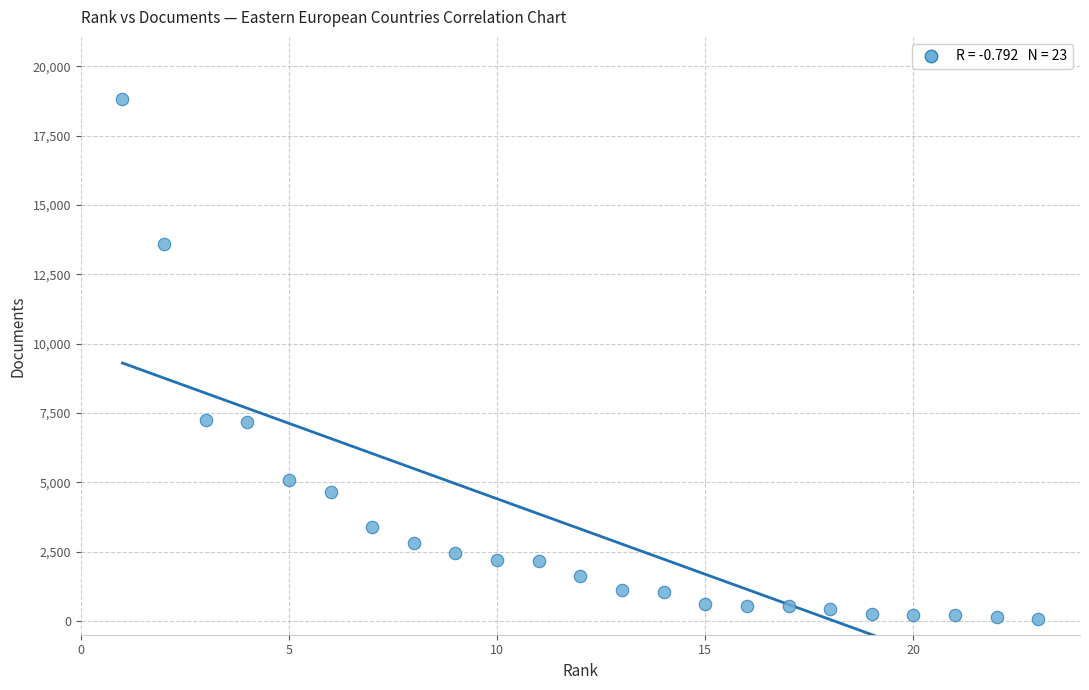

What is the range of Y values (max minus min)?

18755